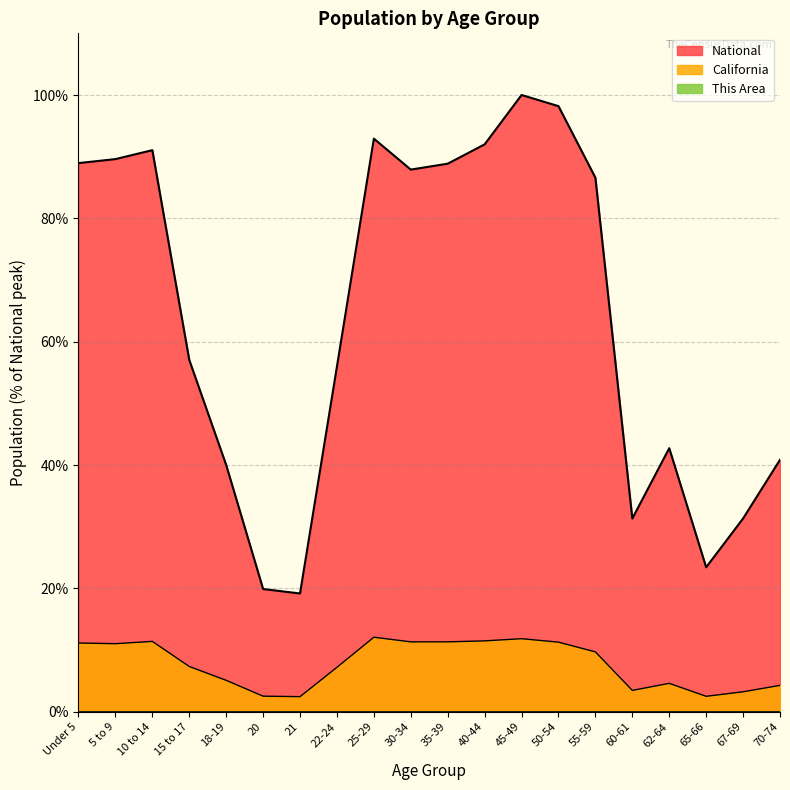

The This Area series shows 0.0 at 18-19. True or false?

True